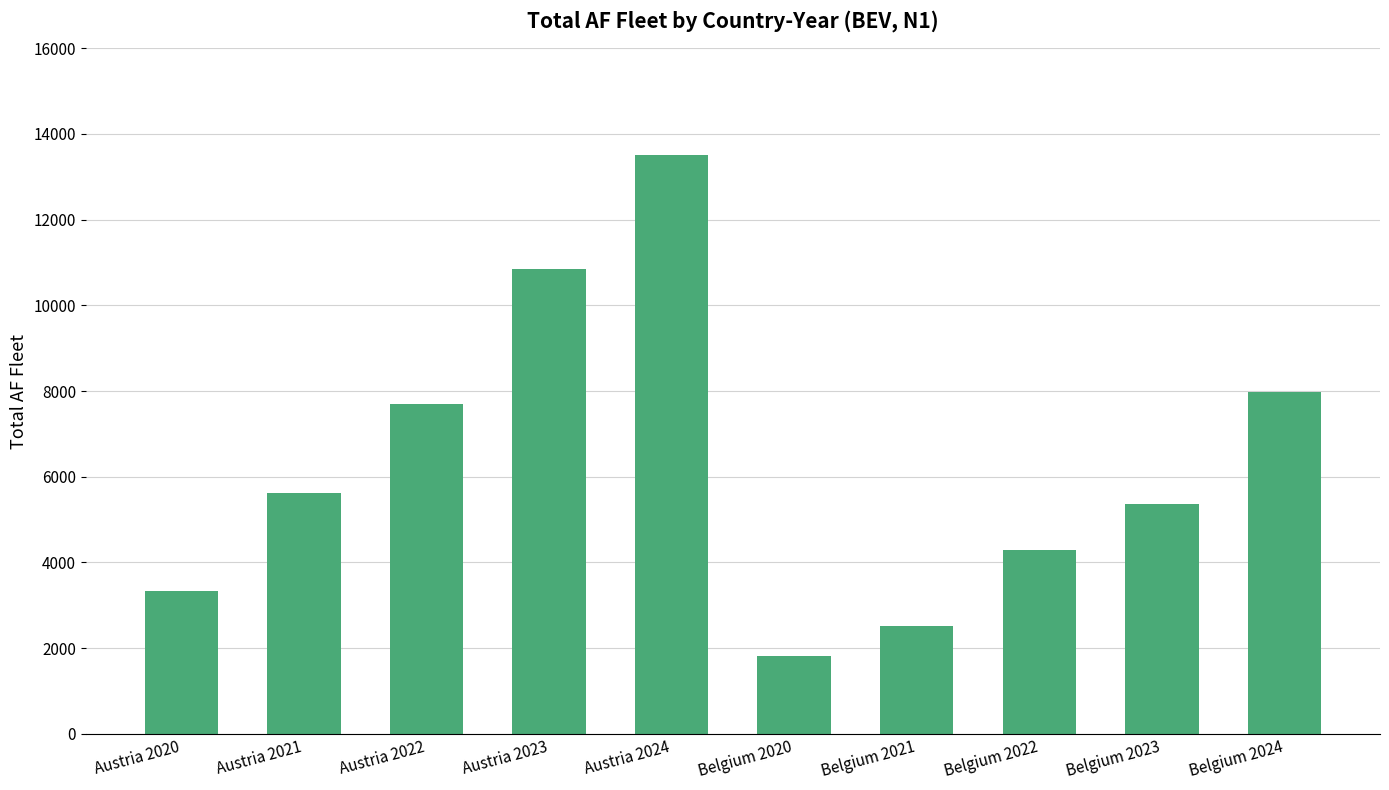

Read the value at Belgium 2024, to the nearest 10.

7990